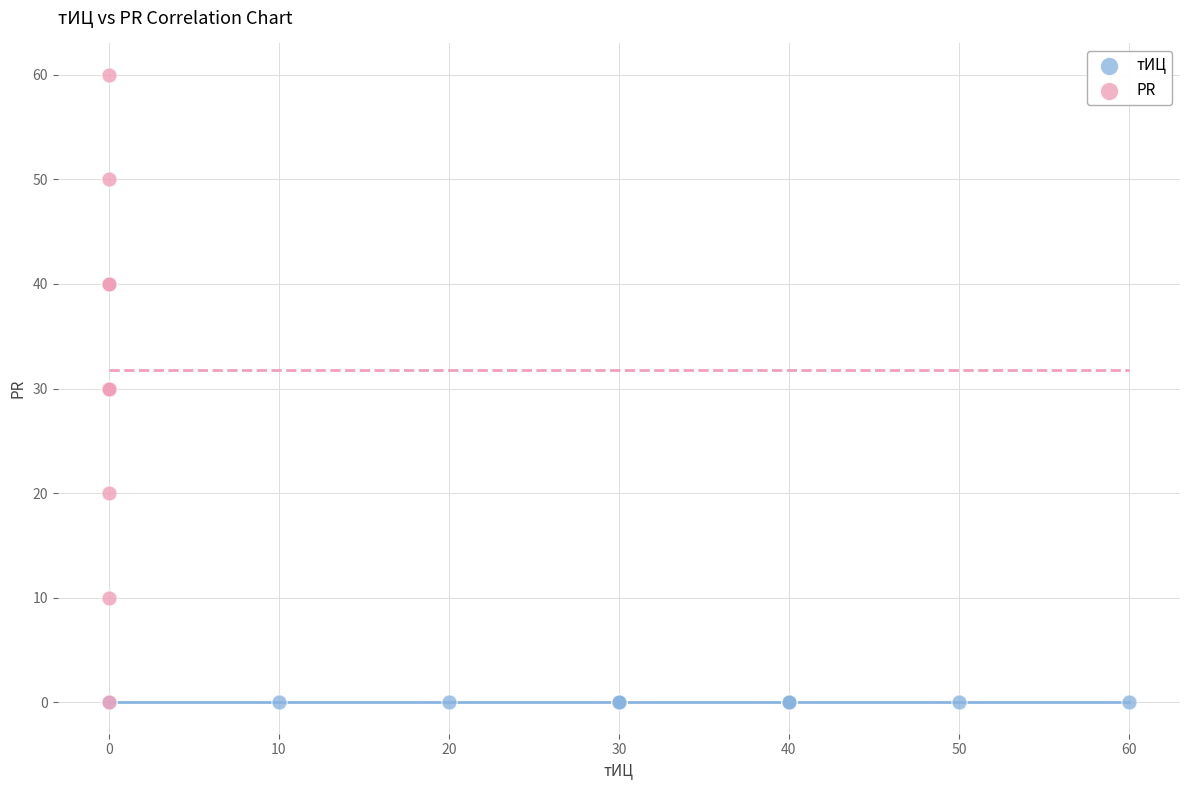

What are all the series names shown in the legend?

тИЦ, PR